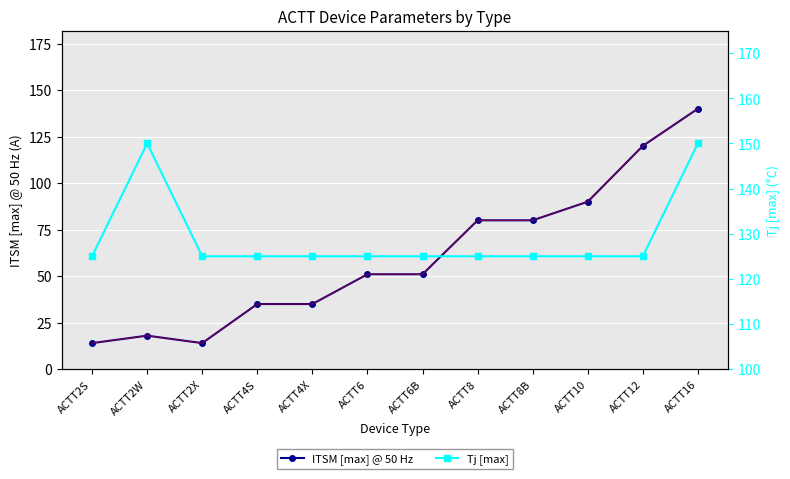

What are all the series names shown in the legend?

ITSM [max] @ 50 Hz, Tj [max]